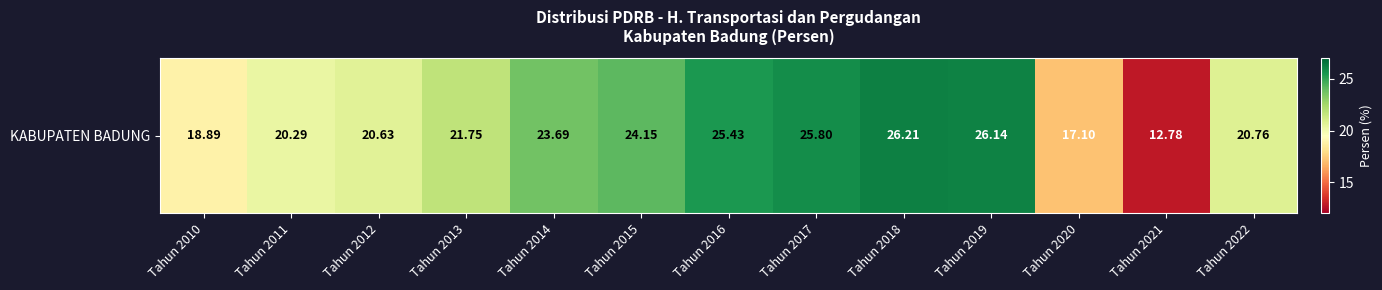

What is the difference between the maximum and minimum values?

13.4